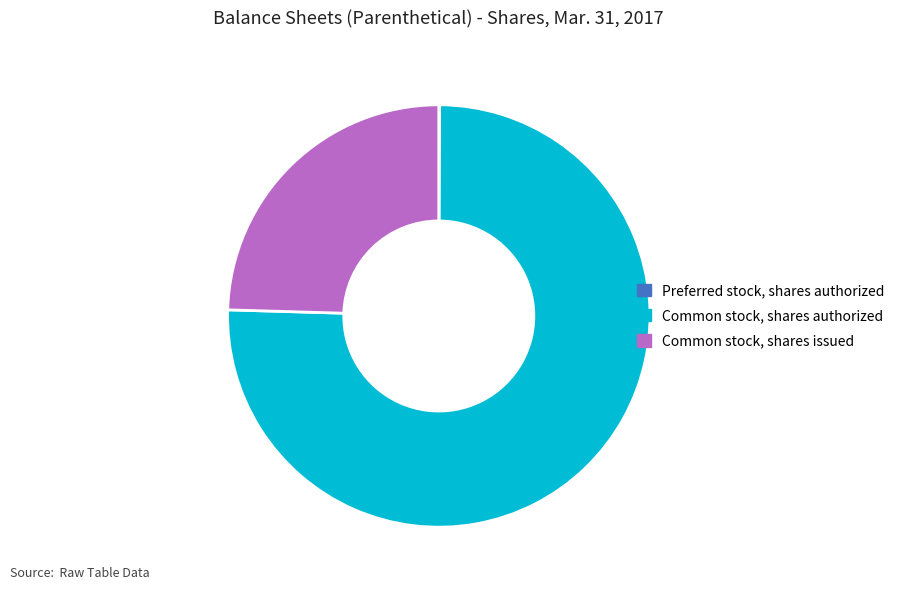

Which slice is the largest?

Common stock, shares authorized